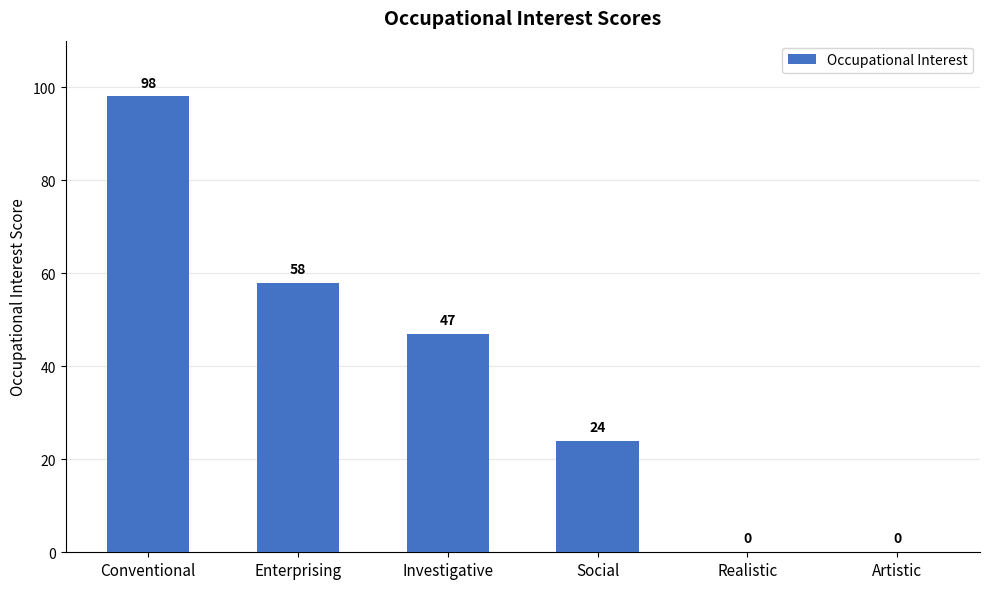

What is the sum of all values?

227